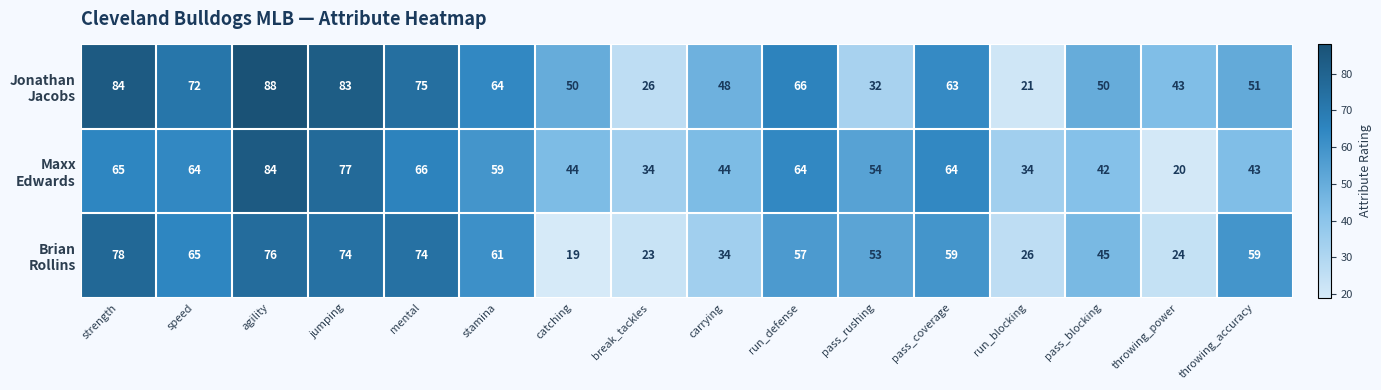

What is the spread (max minus min) of values at throwing_accuracy?

16